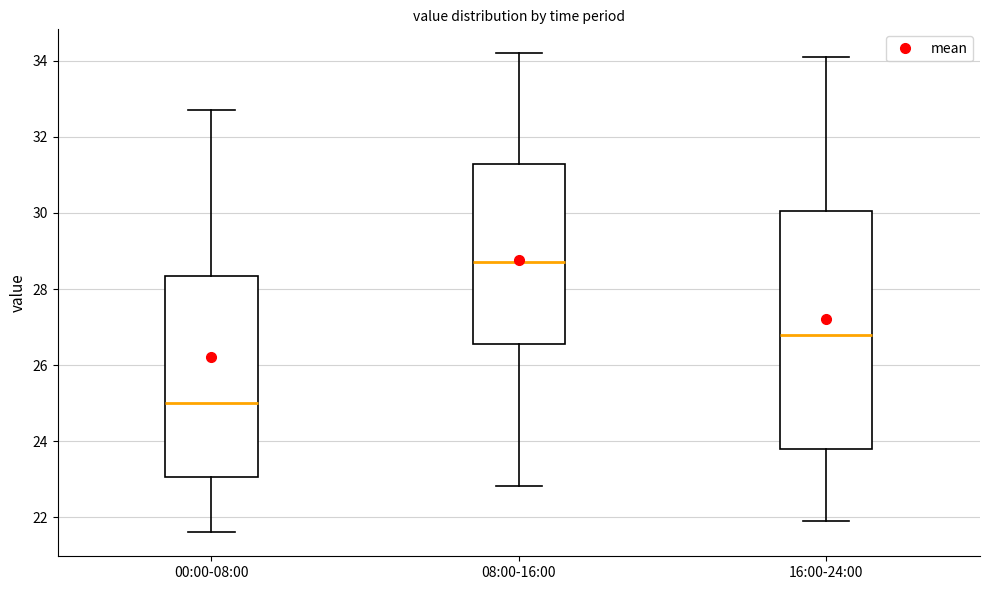

Reading left to right, transcribe this box plot: for each box, give where its median line is, the range the box spans, and where its two whiskers end, as read against the y-axis. The values are not printed on the chart, so give them approximately, as read against the axis.

00:00-08:00: median 25.0, box 23.0 to 28.4, whiskers 21.6 to 32.8
08:00-16:00: median 28.8, box 26.6 to 31.4, whiskers 22.8 to 34.2
16:00-24:00: median 26.8, box 23.8 to 30.0, whiskers 22.0 to 34.2